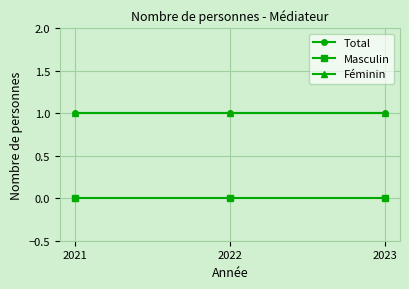

What is the approximate value of Féminin at 2023?

1